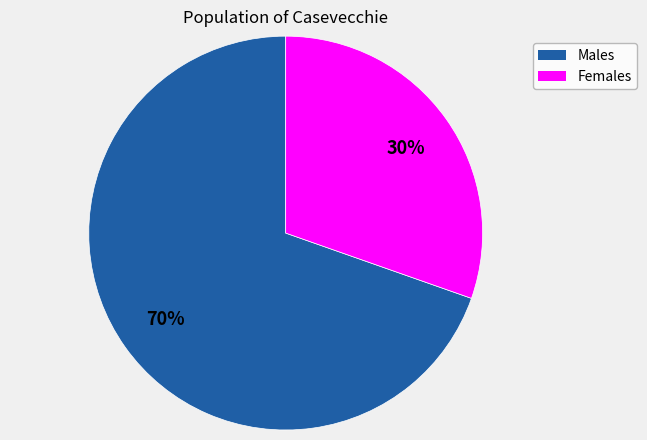

Does any single category account for the majority?

Yes